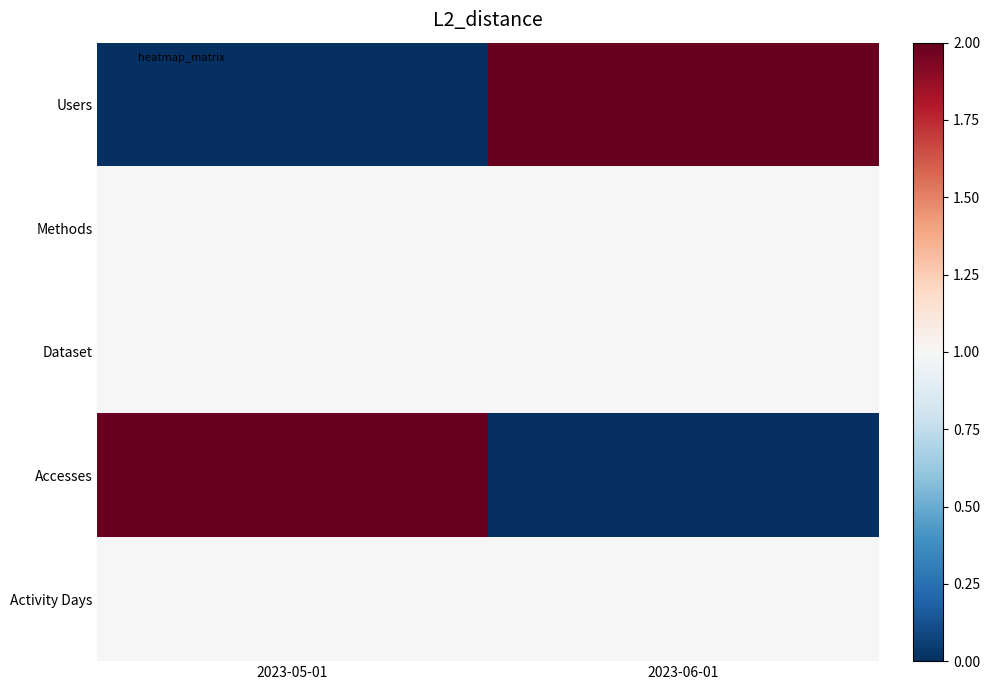

Reading left to right, list all the values displayed in this chart.

Users: 2023-05-01=0.0	2023-06-01=1.0
Methods: 2023-05-01=0.5	2023-06-01=0.5
Dataset: 2023-05-01=0.5	2023-06-01=0.5
Accesses: 2023-05-01=1.0	2023-06-01=0.0
Activity Days: 2023-05-01=0.5	2023-06-01=0.5